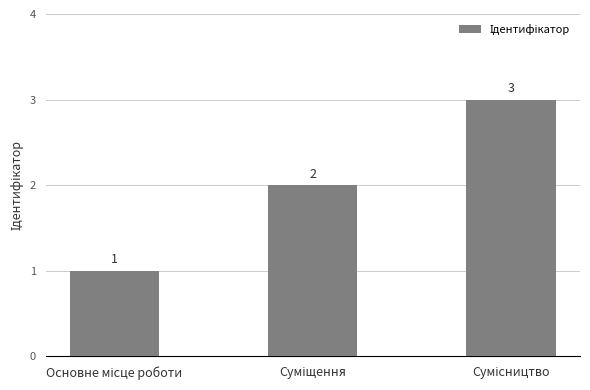

What is the value of the 1st bar from the left?

1